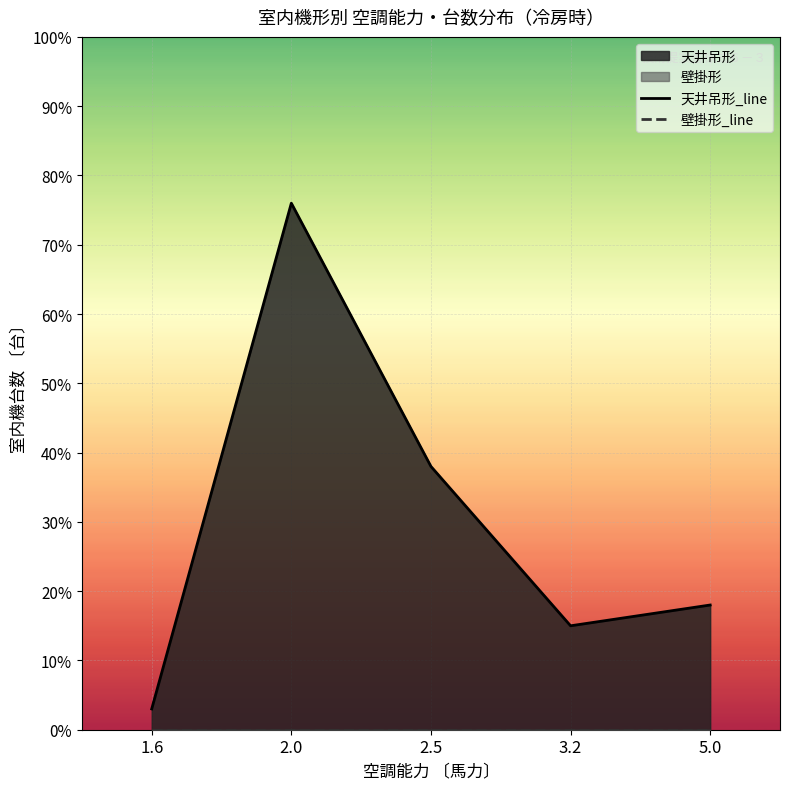

Reading left to right, transcribe all the data shown in this chart.

天井吊形_line: 1.6=3	2.0=76	2.5=38	3.2=15	5.0=18
壁掛形_line: 1.6=0	2.0=0	2.5=0	3.2=0	5.0=0